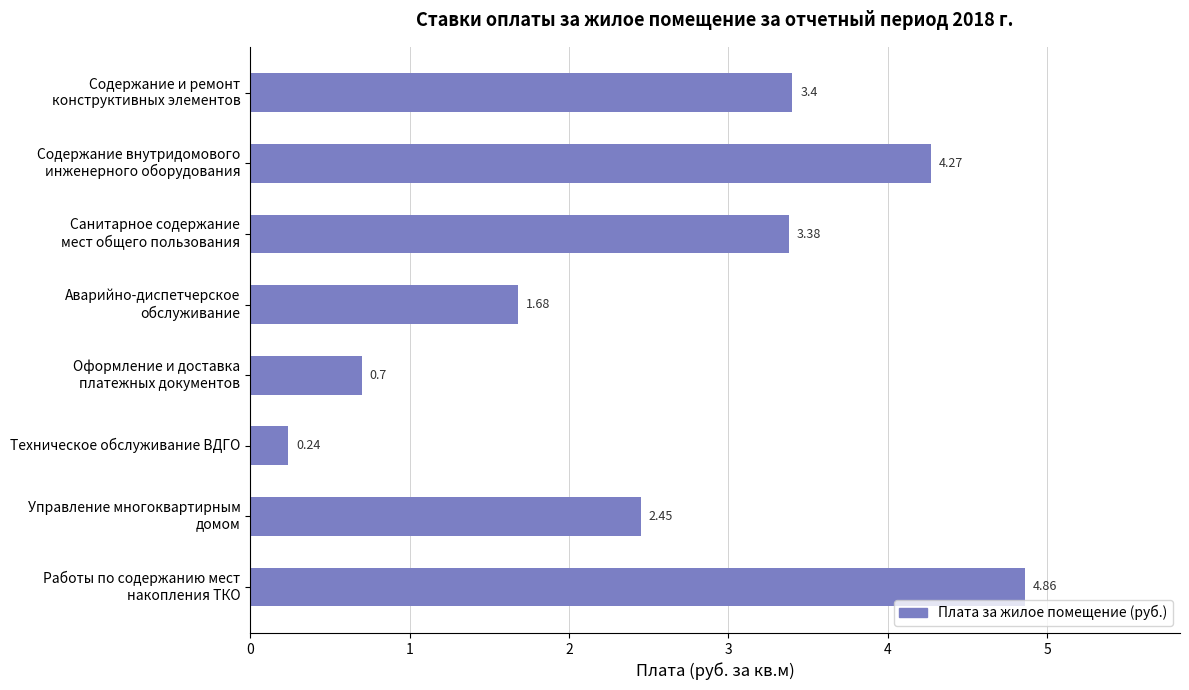

Which category has the lowest value across all series?

Техническое обслуживание ВДГО